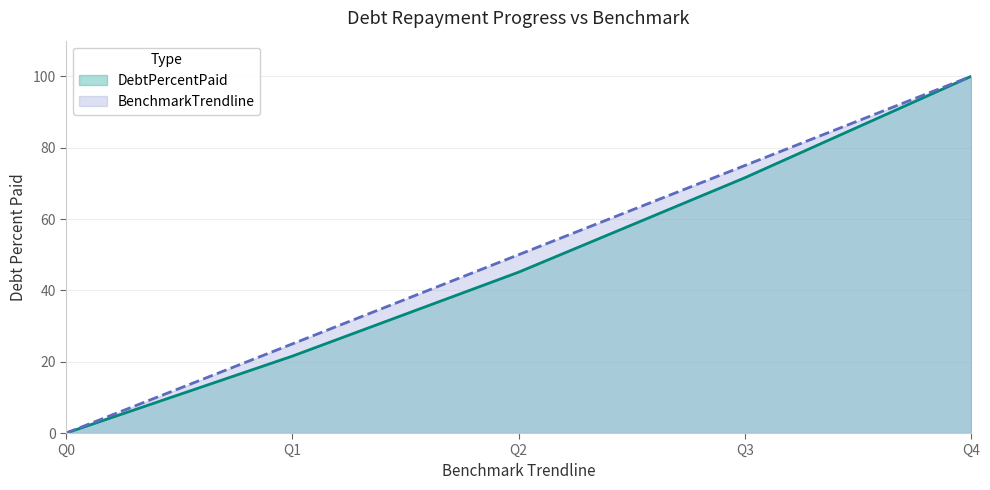

What is the spread (max minus min) of values at Q2?

4.9